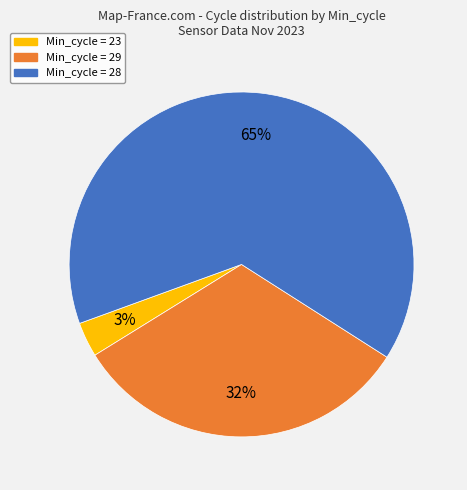

Is there any slice that represents more than half of the pie?

Yes